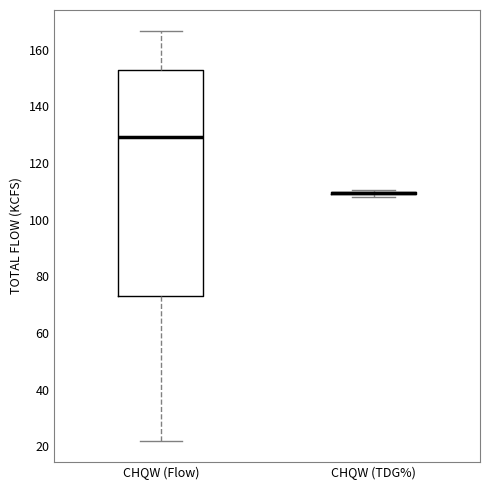

Where does the lower whisker of the box for CHQW (Flow) end on the y-axis? The values are not printed on the chart, so give them approximately, as read against the axis.

22